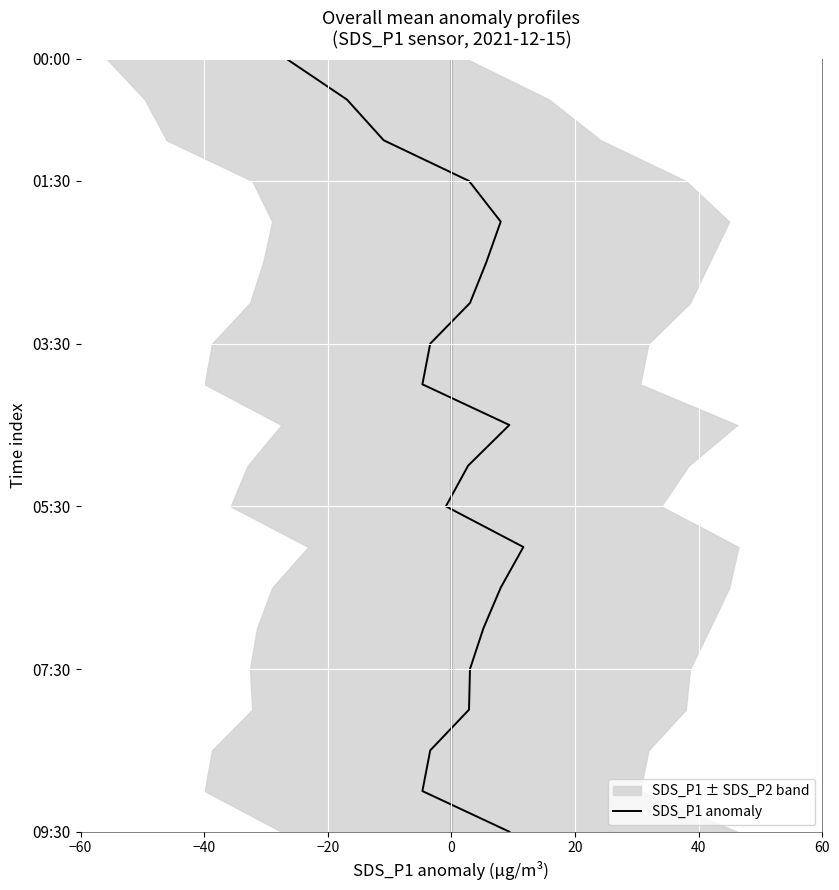

The chart shows a value of 2 at 40. True or false?

False